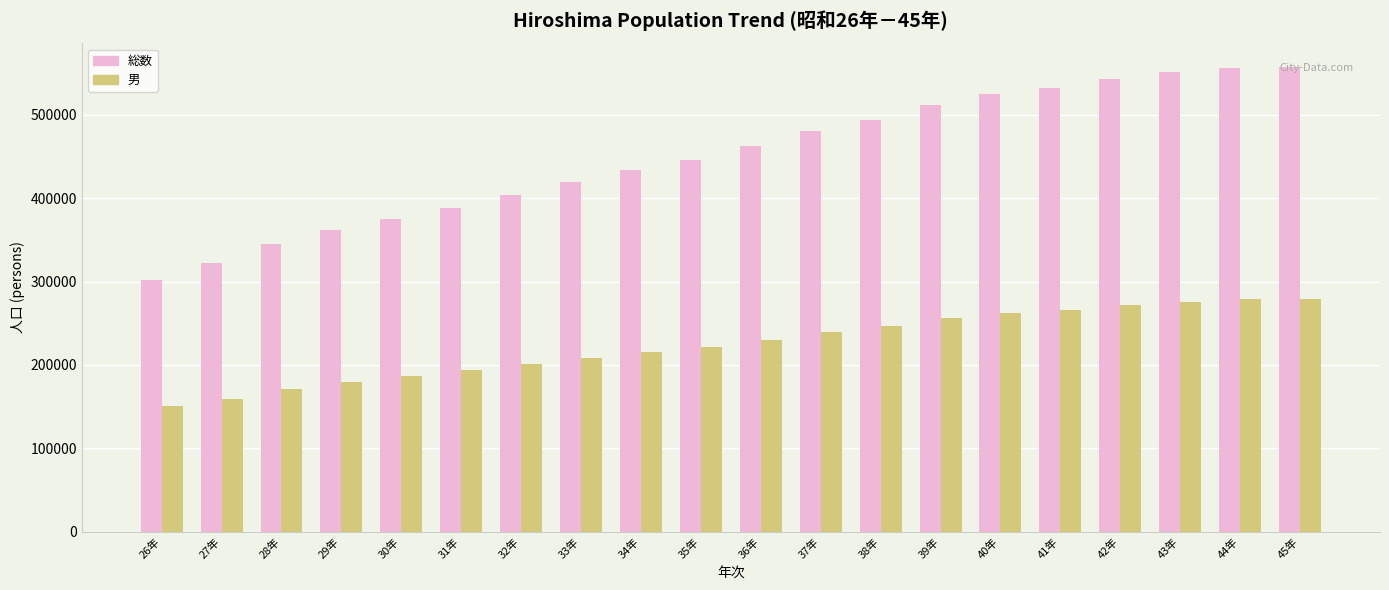

What is the maximum value shown in the chart?

558014